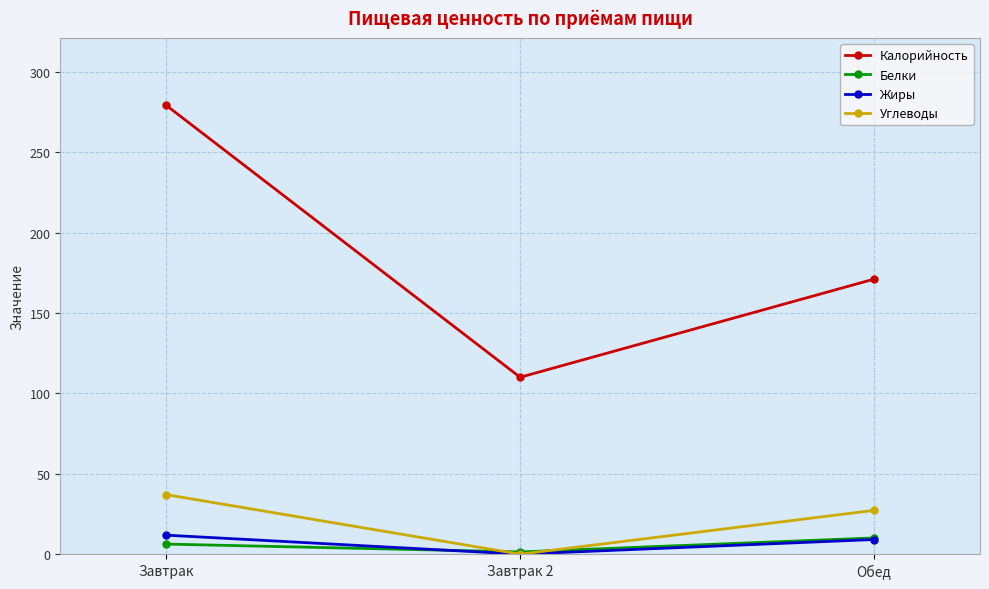

How many categories are shown in the chart?

3